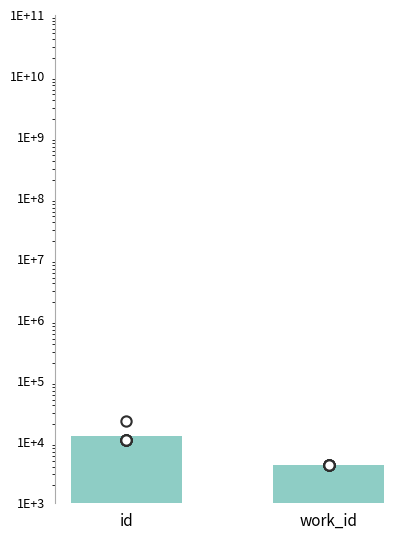

What is the change in value from id to work_id?

-8275.9